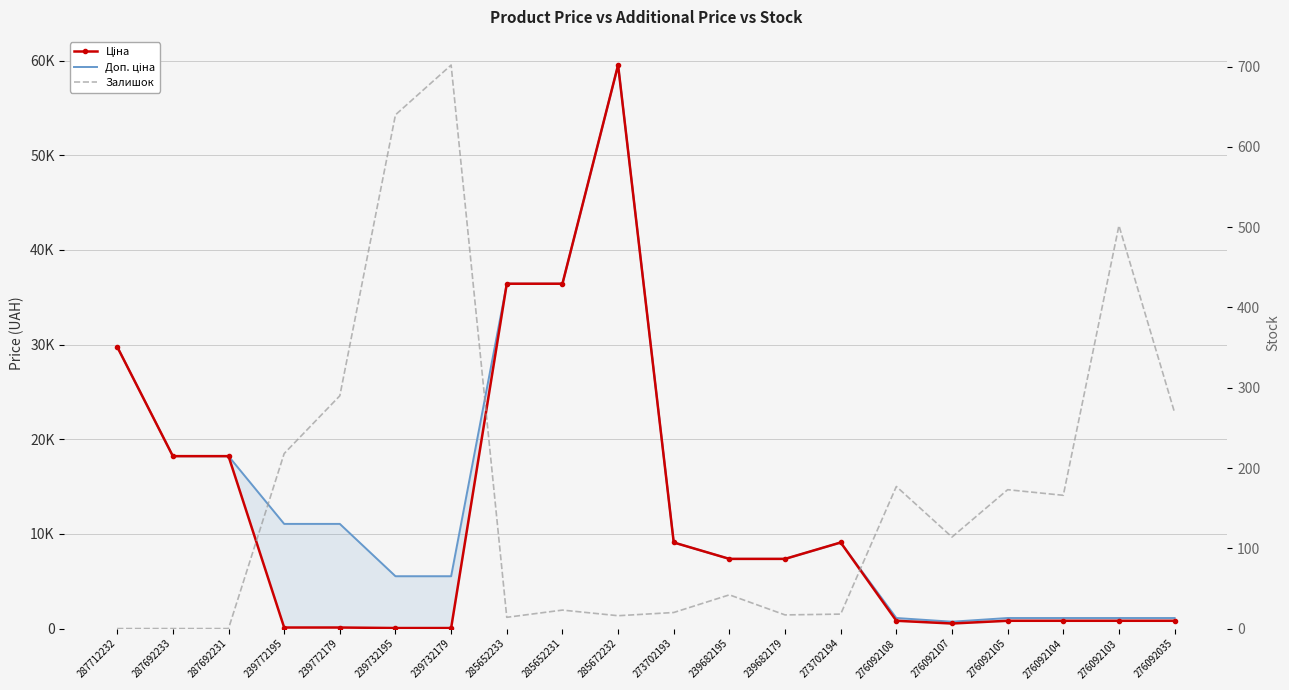

Count the number of categories in the chart.

20